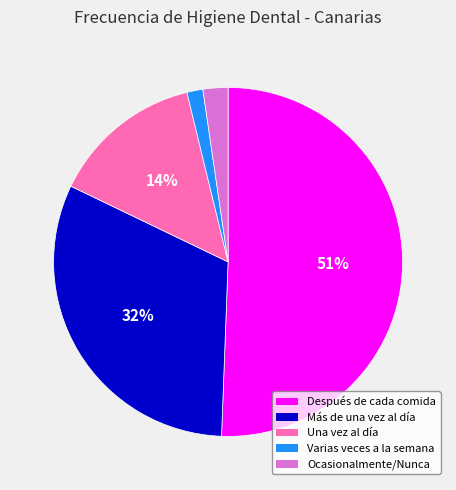

Is there a majority slice in this chart?

Yes